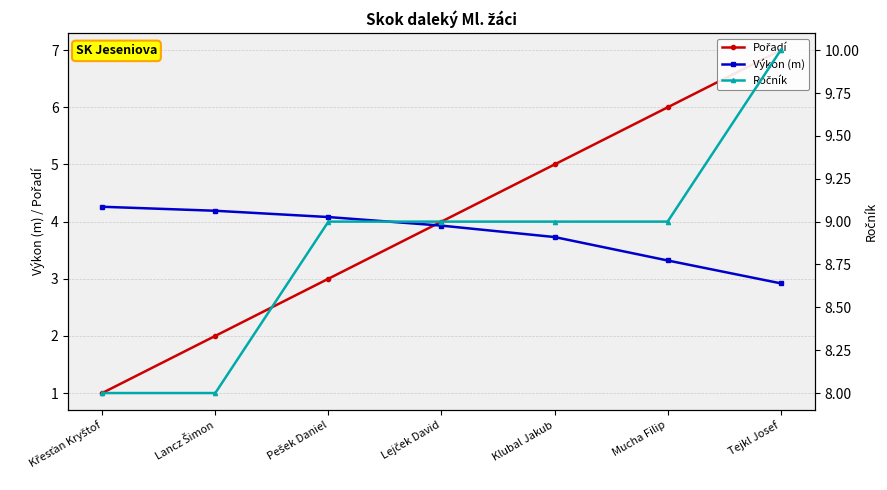

Which series has the largest range (max minus min)?

Pořadí